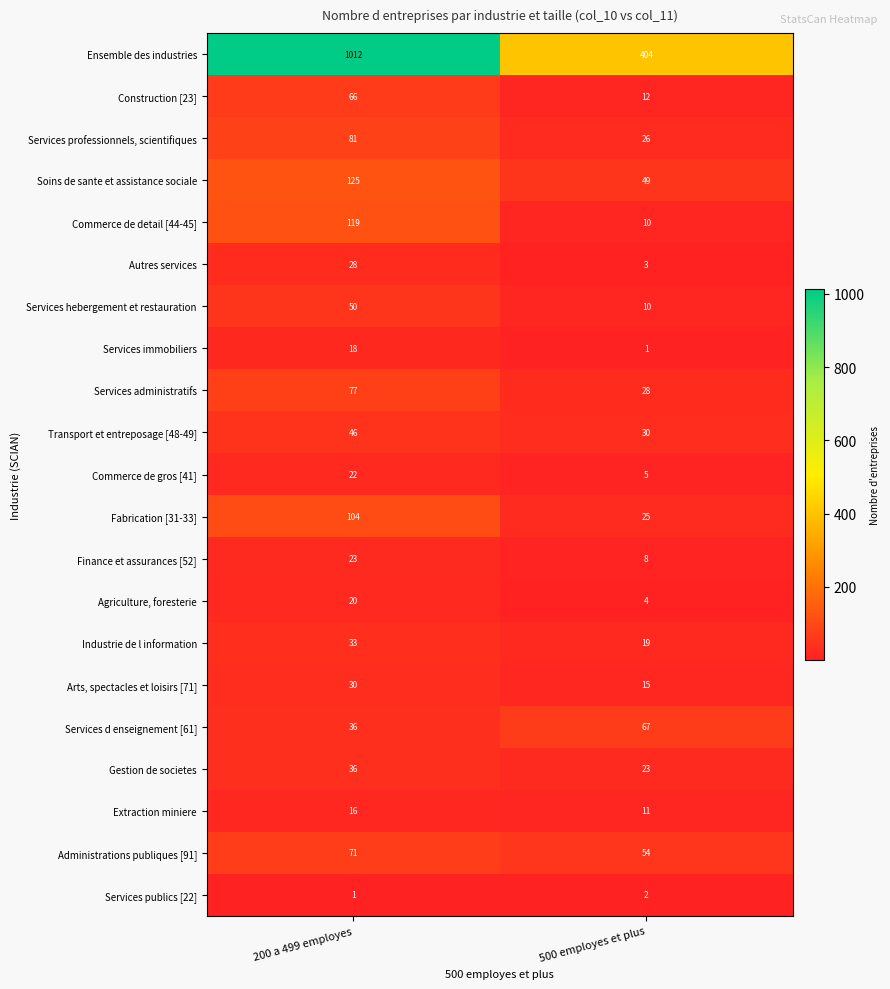

Where is Services immobiliers nearest to the value 9?

500 employes et plus